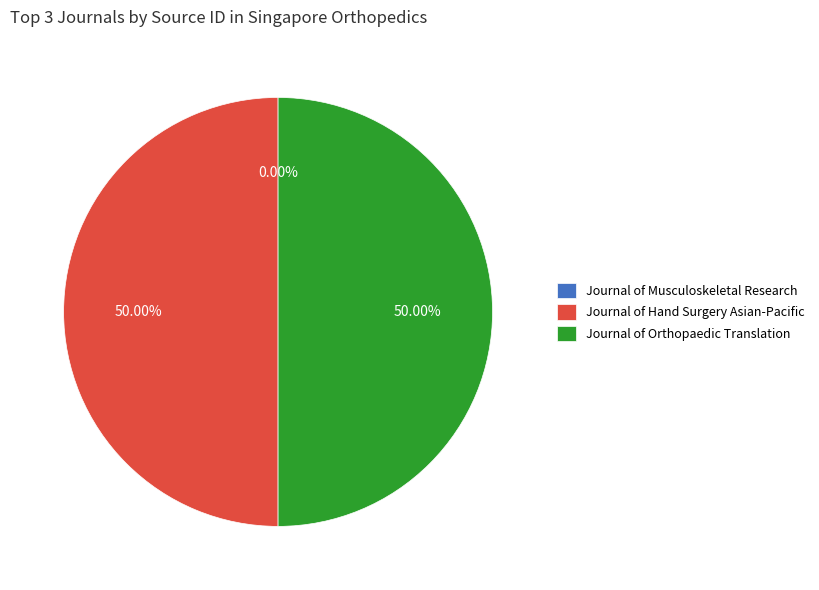

Approximately how many times larger is the value at Journal of Hand Surgery Asian-Pacific compared to Journal of Orthopaedic Translation?

1.0